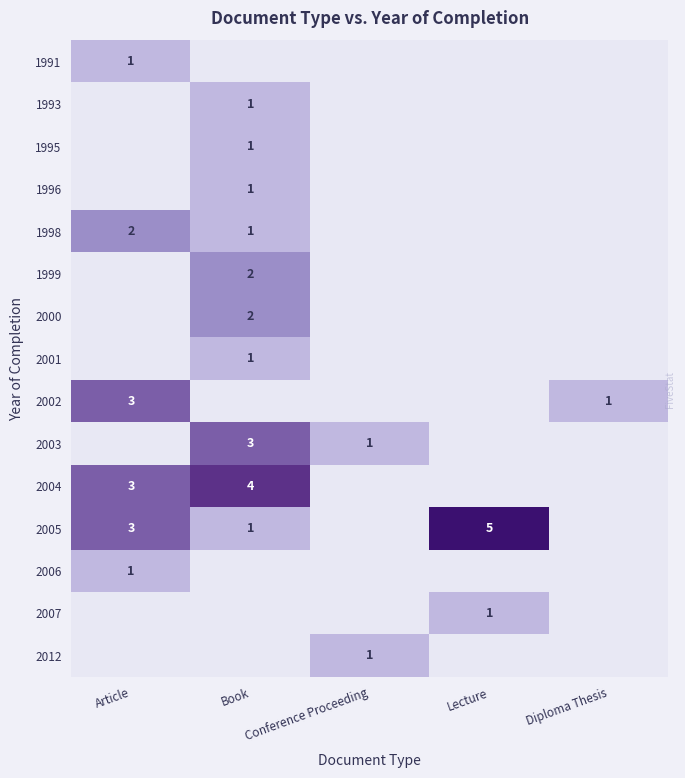

True or false: 2004 has a value of 3 at Article.

True